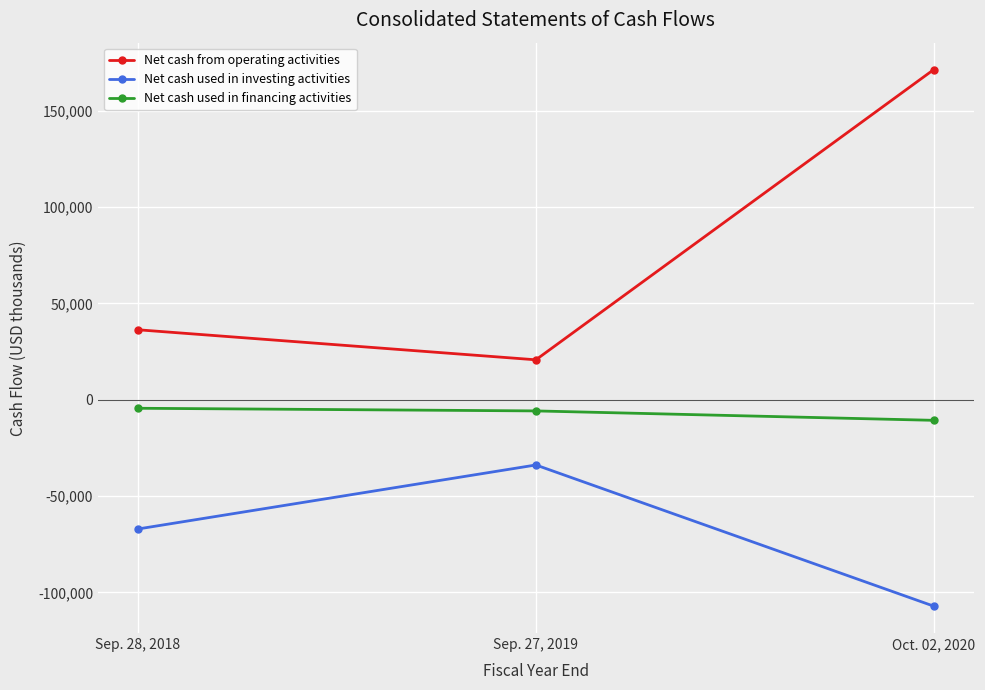

Is it true that Net cash from operating activities equals 36293 at Sep. 28, 2018?

True